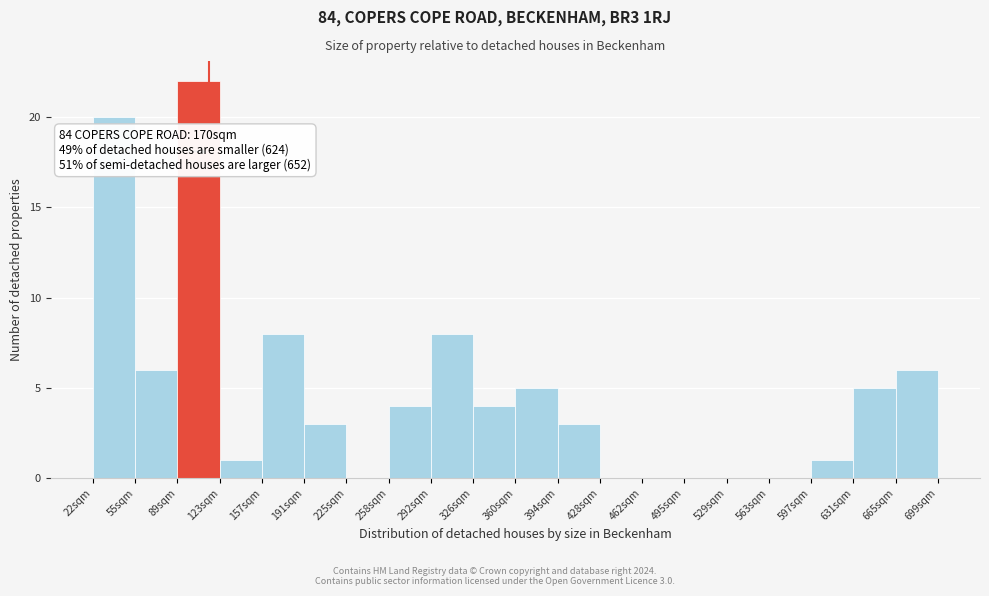

Which range on the x-axis has the tallest bar?

90 to 125